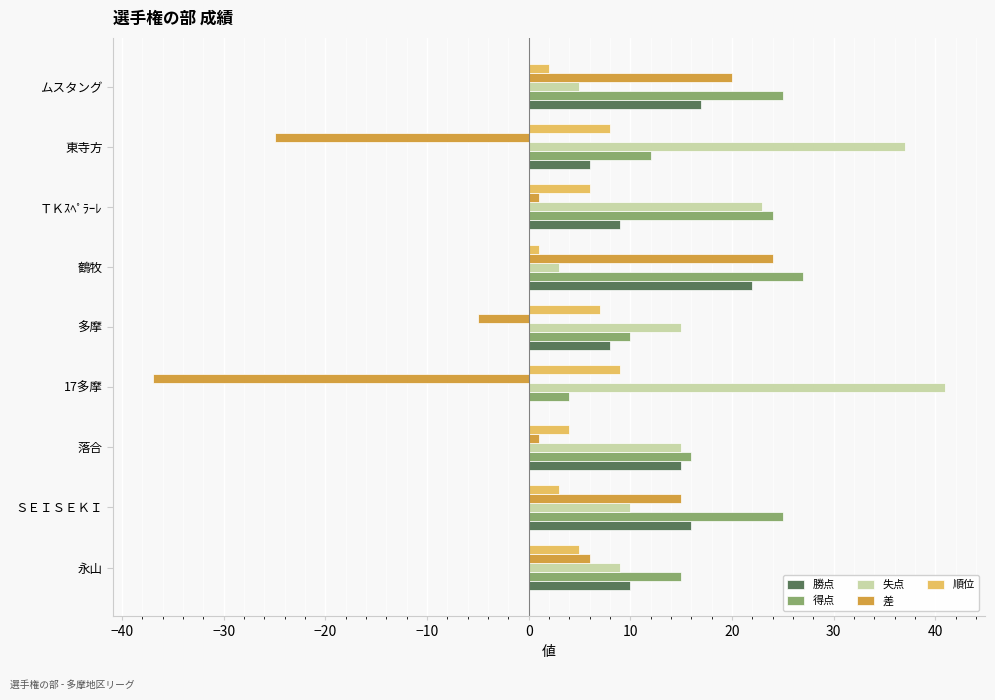

What is the average value of the 失点 series?

18